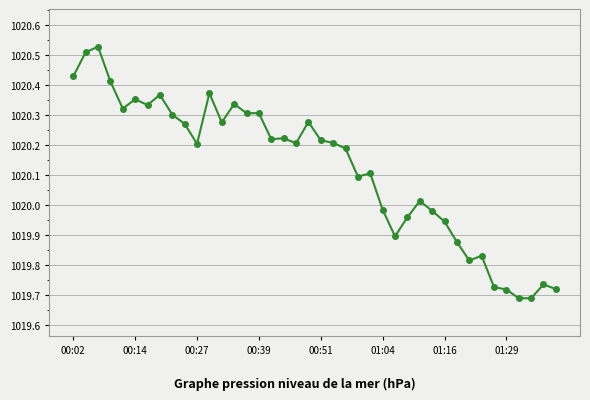

What is the average value?

1020.1